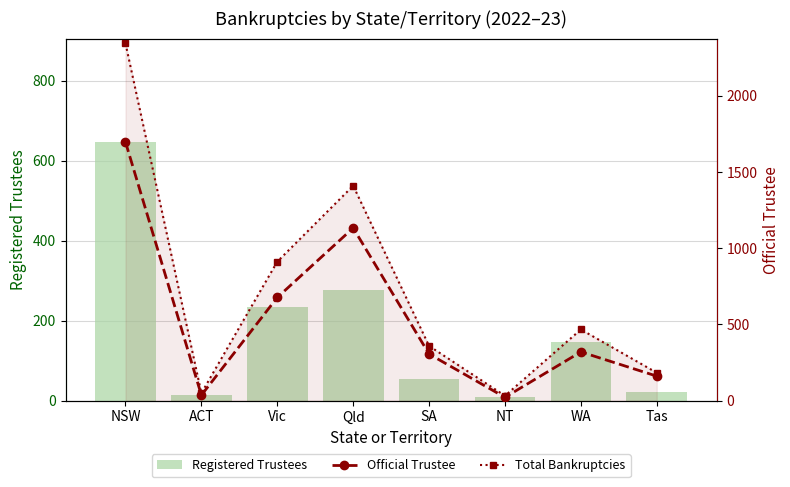

What is the spread (max minus min) of values at SA?

306